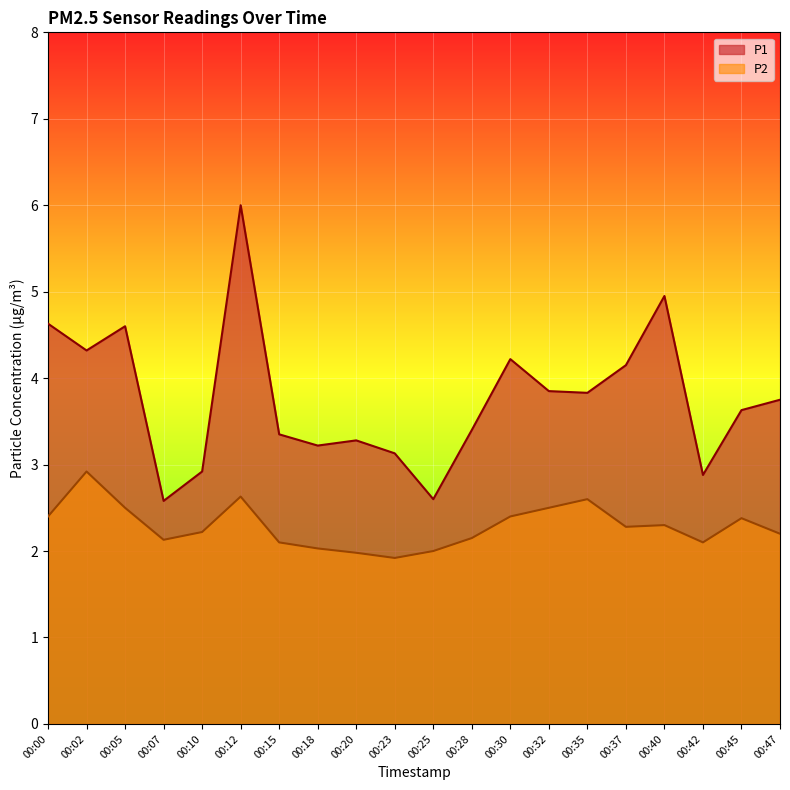

Reading left to right, list all the values displayed in this chart.

P1: 00:00=4.6	00:02=4.3	00:05=4.6	00:07=2.6	00:10=2.9	00:12=6.0	00:15=3.4	00:18=3.2	00:20=3.3	00:23=3.1	00:25=2.6	00:28=3.4	00:30=4.2	00:32=3.9	00:35=3.8	00:37=4.2	00:40=5.0	00:42=2.9	00:45=3.6	00:47=3.8
P2: 00:00=2.4	00:02=2.9	00:05=2.5	00:07=2.1	00:10=2.2	00:12=2.6	00:15=2.1	00:18=2.0	00:20=2.0	00:23=1.9	00:25=2.0	00:28=2.1	00:30=2.4	00:32=2.5	00:35=2.6	00:37=2.3	00:40=2.3	00:42=2.1	00:45=2.4	00:47=2.2